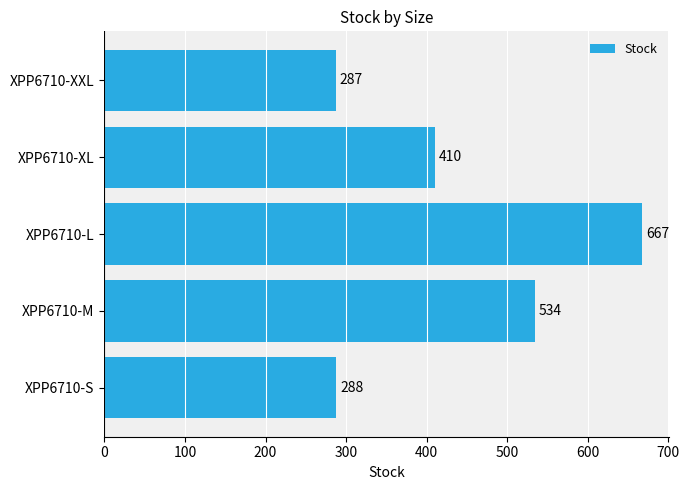

The chart shows a value of 667 at XPP6710-L. True or false?

True